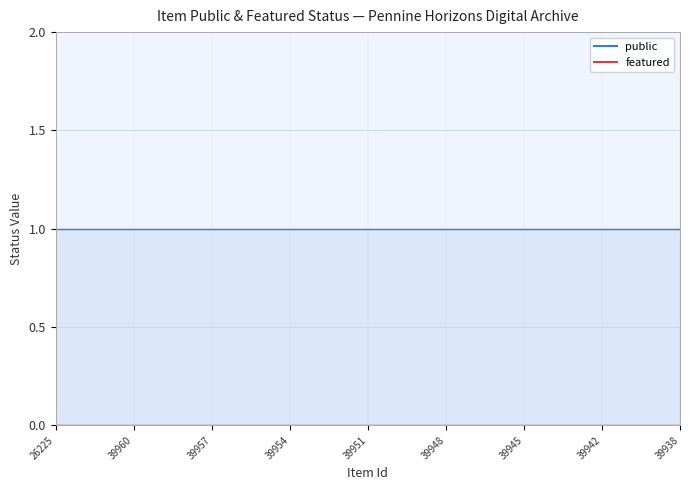

True or false: featured and public intersect in this chart.

False